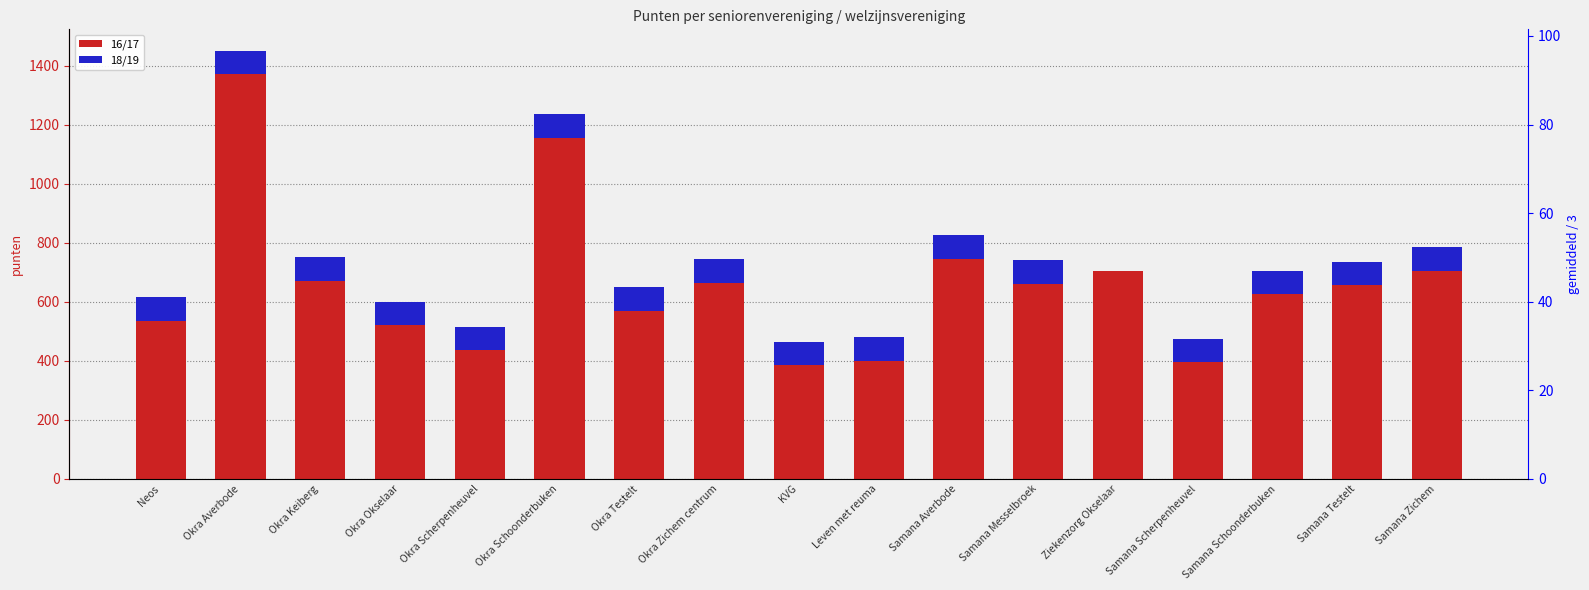

Is the value of 16/17 at Samana Testelt greater than the value of 18/19 at Samana Schoonderbuken?

Yes